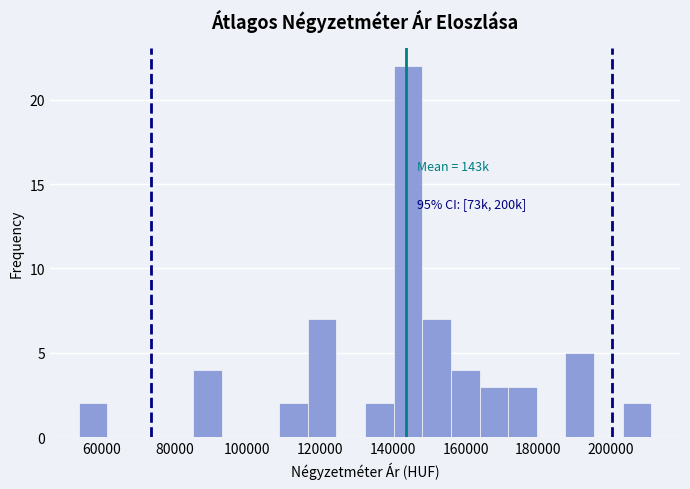

Read against the x-axis, roughly where is the centre of the tallest bar?

144000